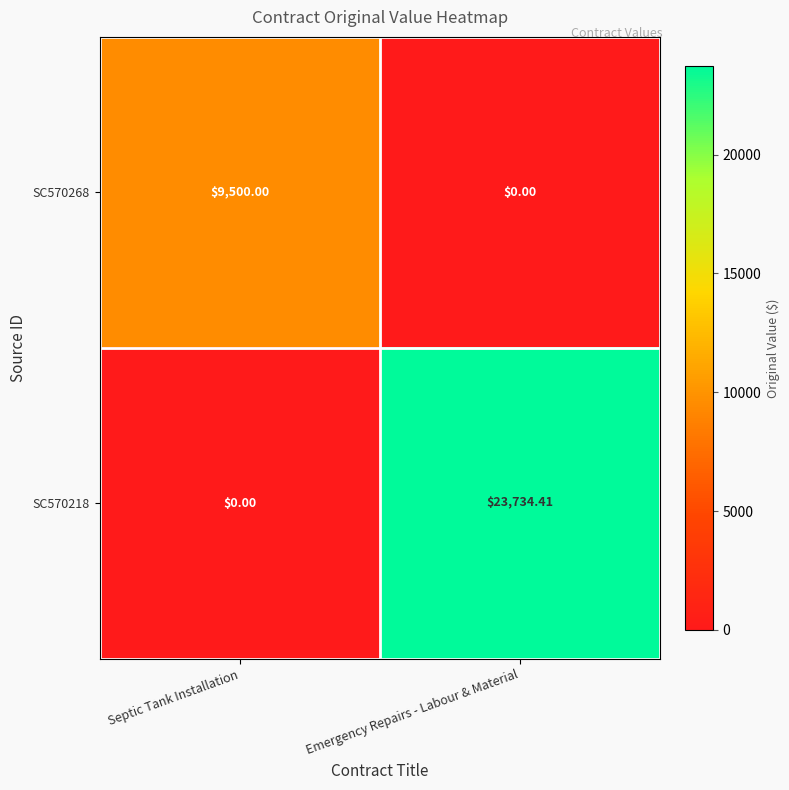

Count the number of data series in this chart.

2